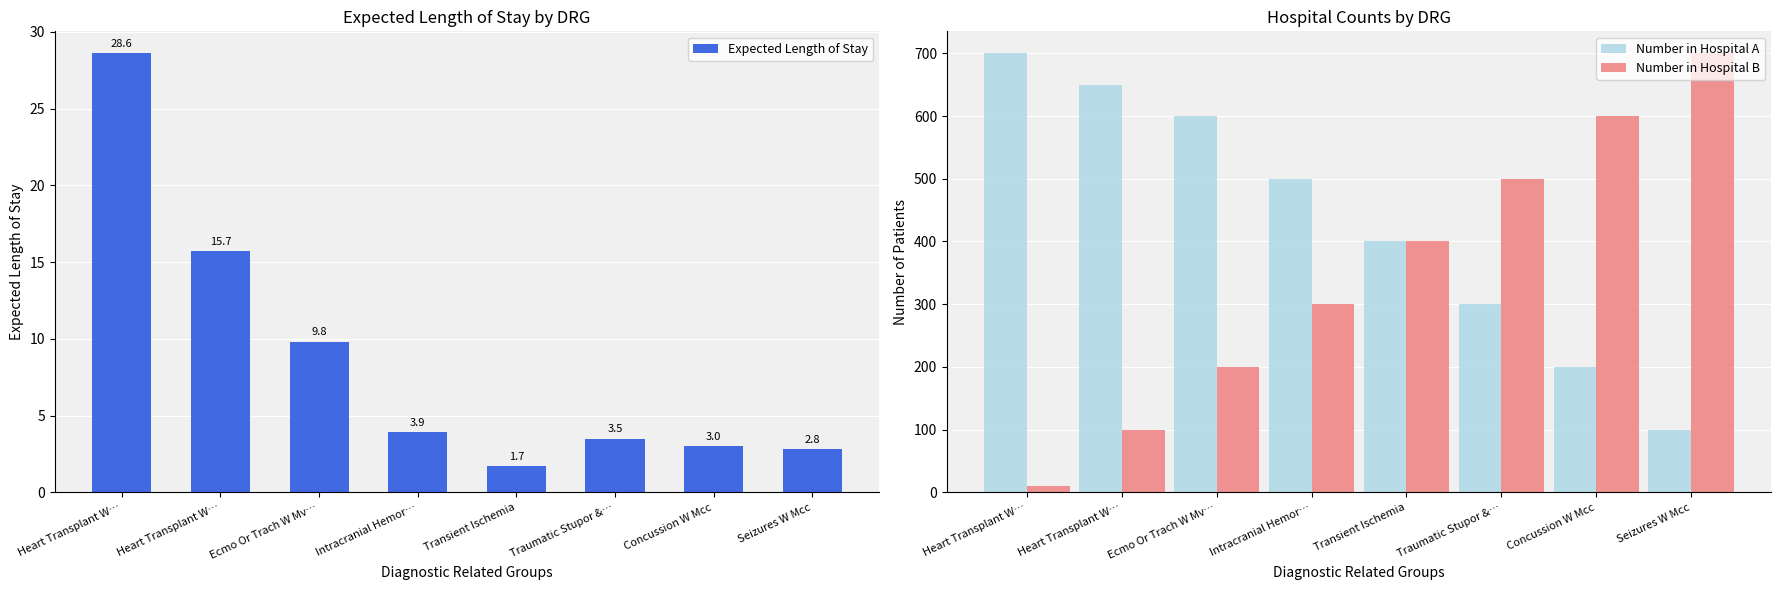

List the series in order of their peak value, highest first.

Number in Hospital A, Number in Hospital B, Expected Length of Stay